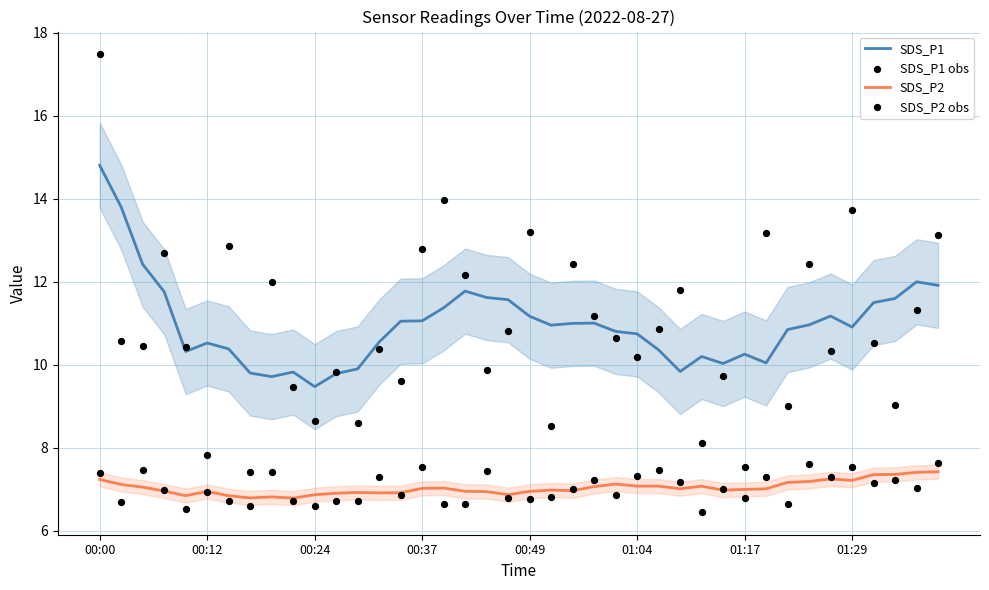

Which series has the widest spread of Y values?

SDS_P1 obs